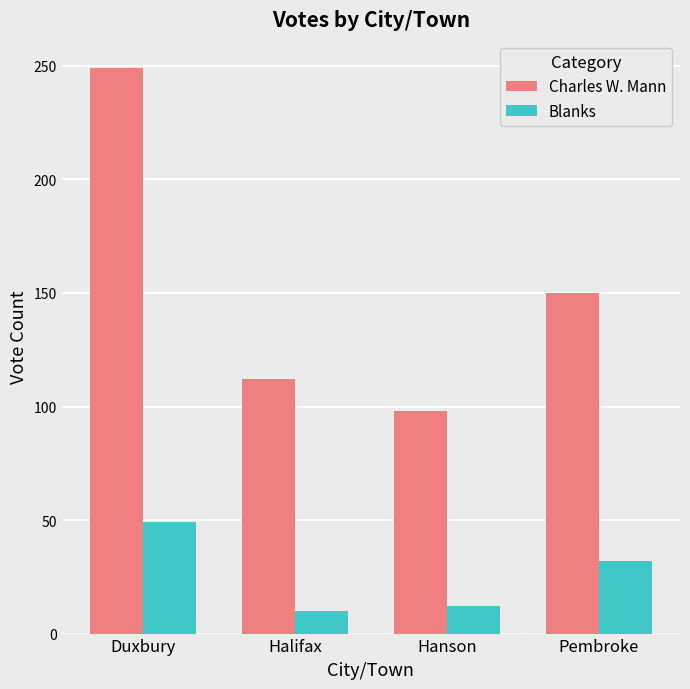

Read the Charles W. Mann value at Halifax.

112